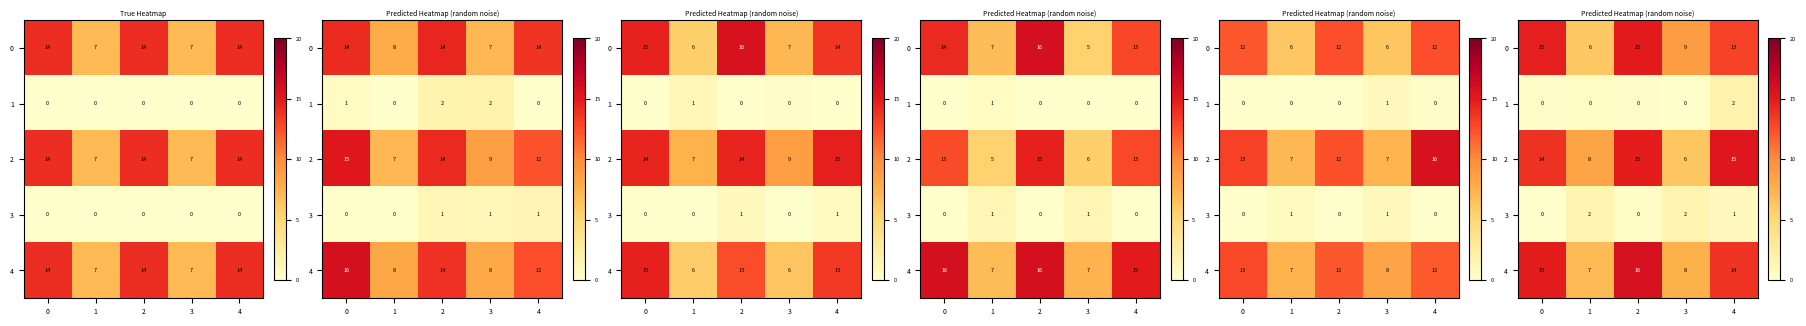

The value of 0 at 3 is 4.9. True or false?

False